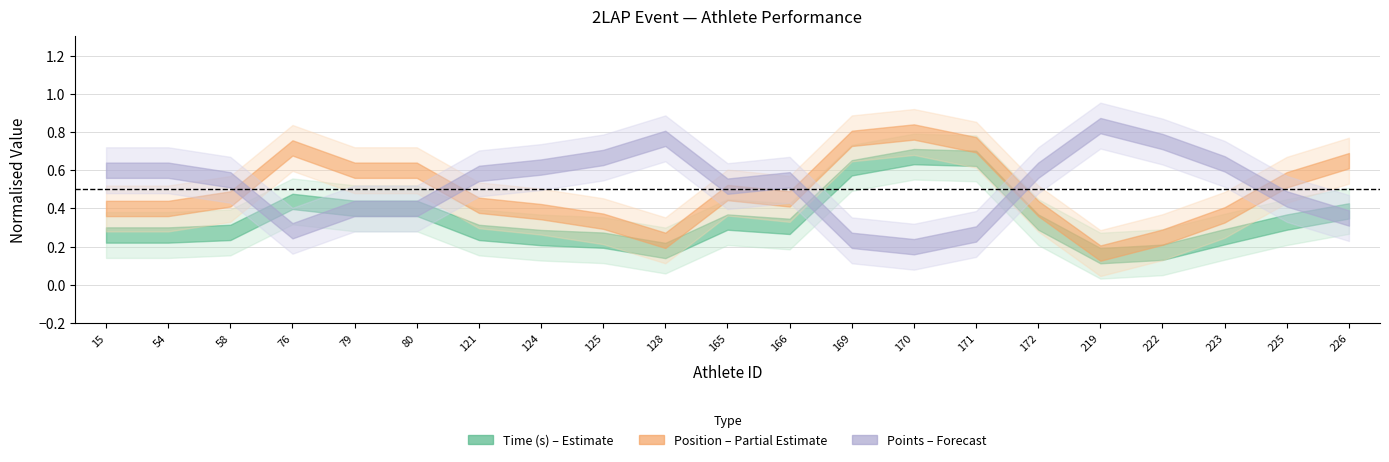

The Position series shows 1.1 at 54. True or false?

False